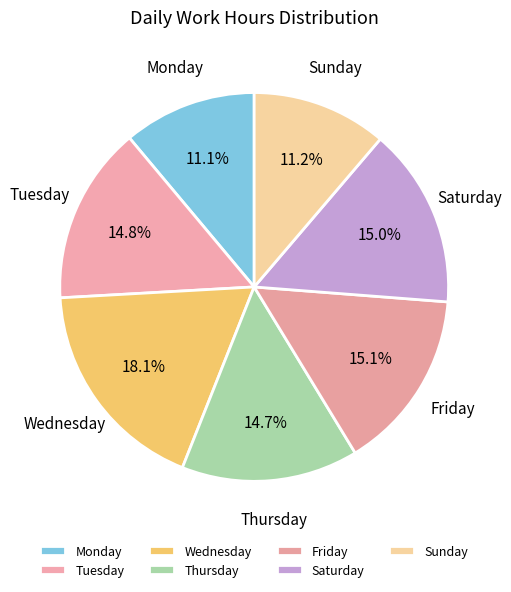

Does Tuesday account for over 50% of the chart?

No